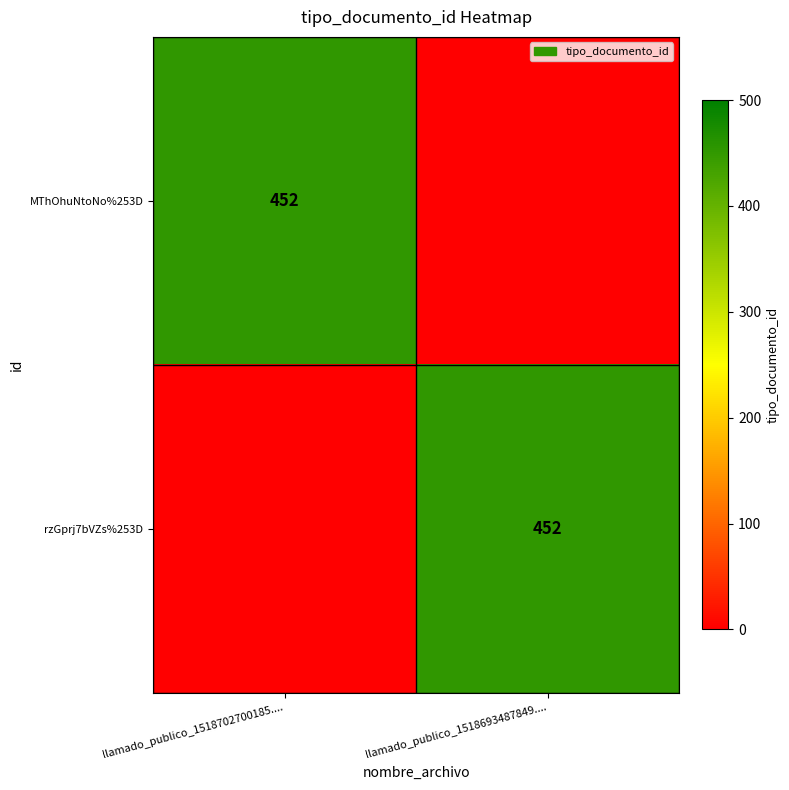

At which category is the sum across all series the highest?

llamado_publico_1518702700185....